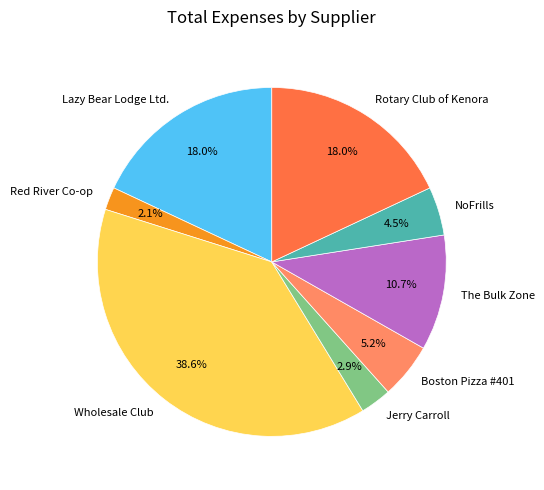

How many slices are in this pie chart?

8